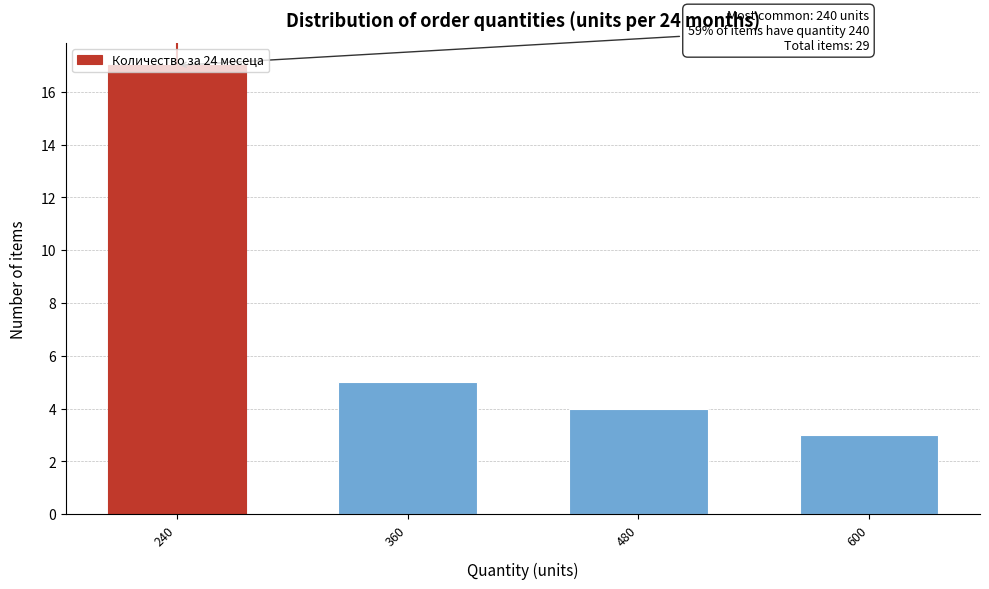

Rank the categories by value from lowest to highest.

600, 480, 360, 240